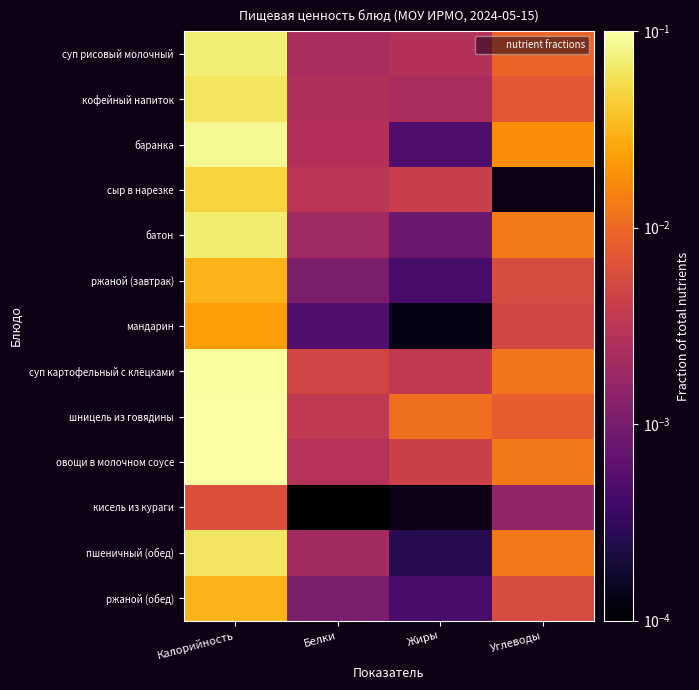

List the series in order of their peak value, lowest first.

кисель из кураги, мандарин, ржаной (завтрак), ржаной (обед), сыр в нарезке, кофейный напиток, пшеничный (обед), батон, суп рисовый молочный, баранка, суп картофельный с клёцками, овощи в молочном соусе, шницель из говядины